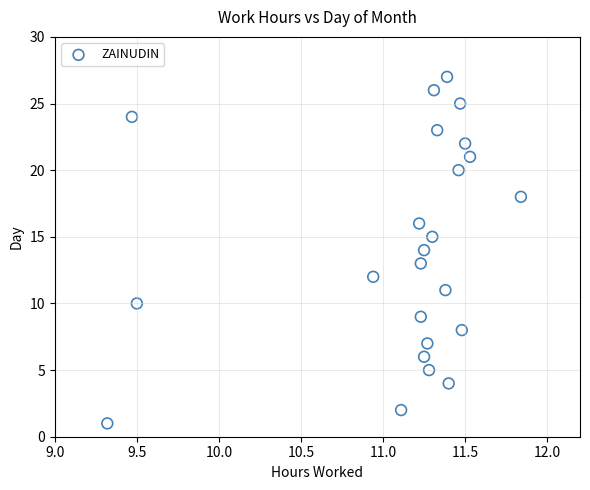

What is the range of Y values (max minus min)?

26